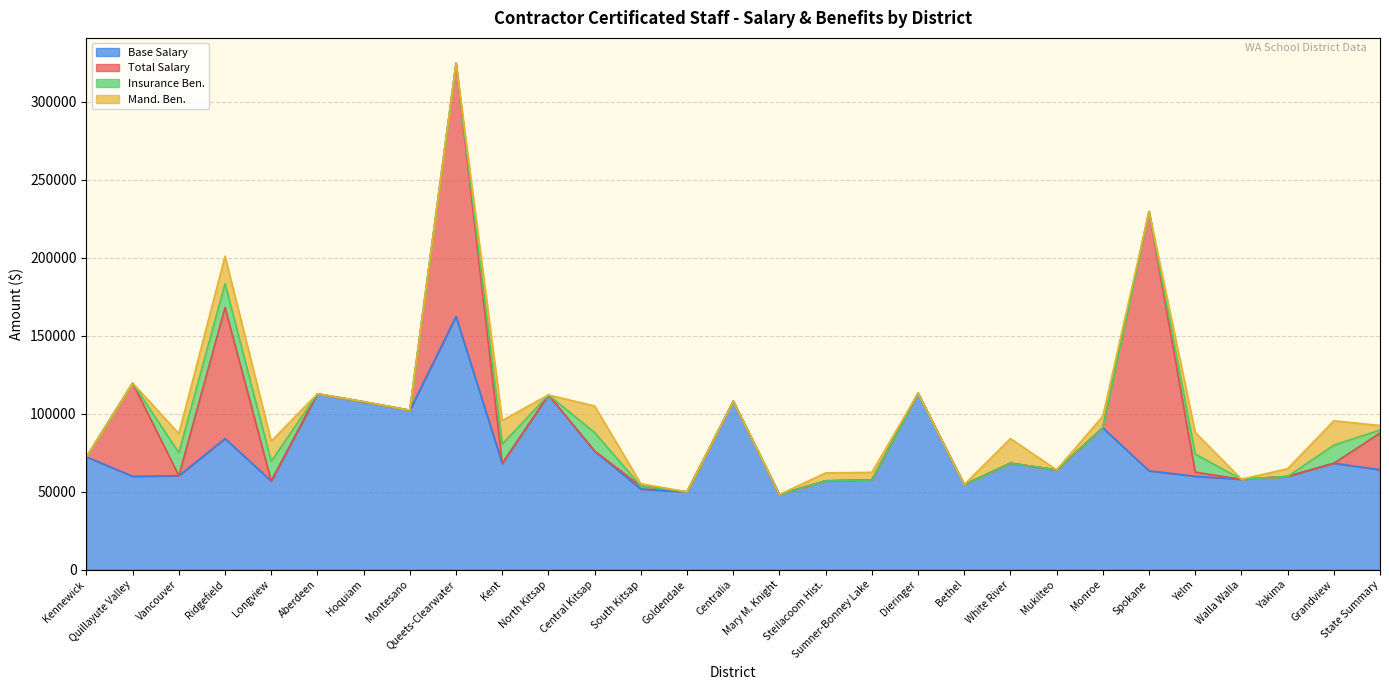

True or false: Base Salary and Total Salary cross at least once.

True